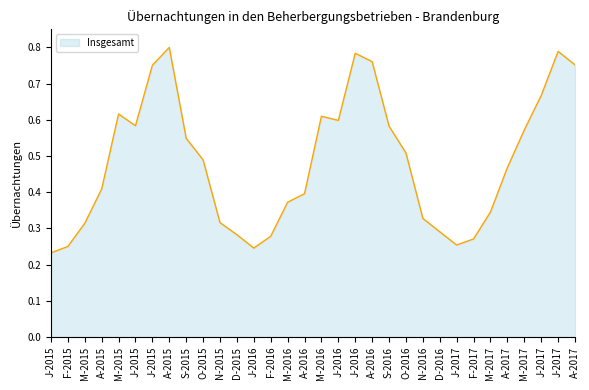

Reading right to left, what are all the values shown in this chart?

0.8	0.8	0.7	0.6	0.5	0.3	0.3	0.3	0.3	0.3	0.5	0.6	0.8	0.8	0.6	0.6	0.4	0.4	0.3	0.2	0.3	0.3	0.5	0.5	0.8	0.8	0.6	0.6	0.4	0.3	0.3	0.2